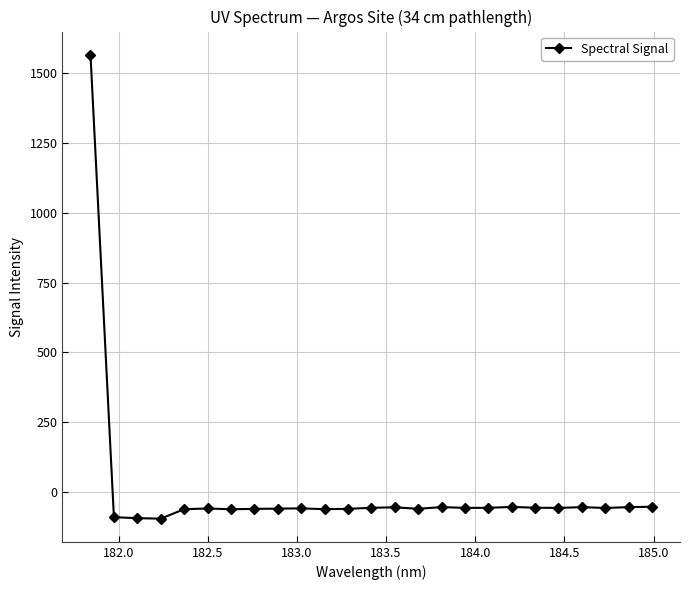

True or false: the data has more than 1 interior local peaks.

True